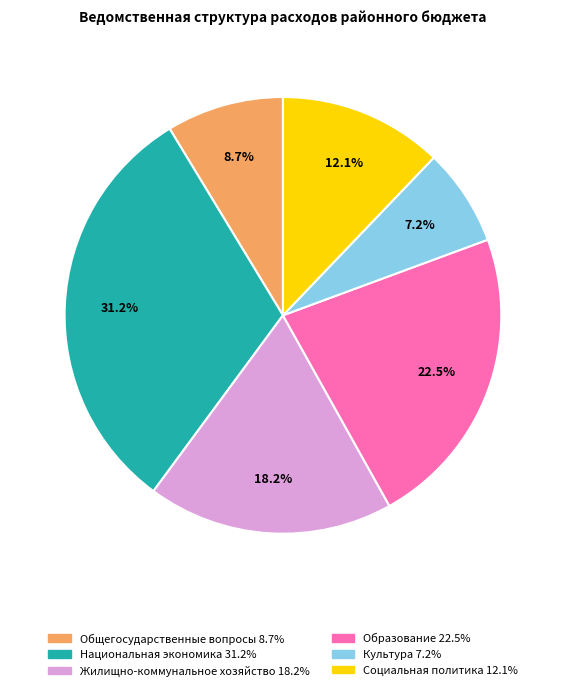

Approximately how many times larger is the value at Национальная экономика compared to Жилищно-коммунальное хозяйство?

1.7